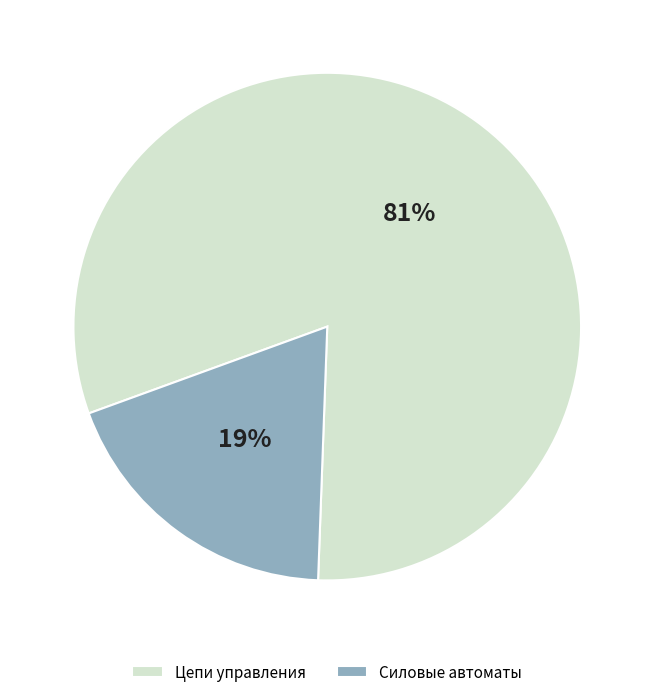

Which category accounts for the majority?

Цепи управления